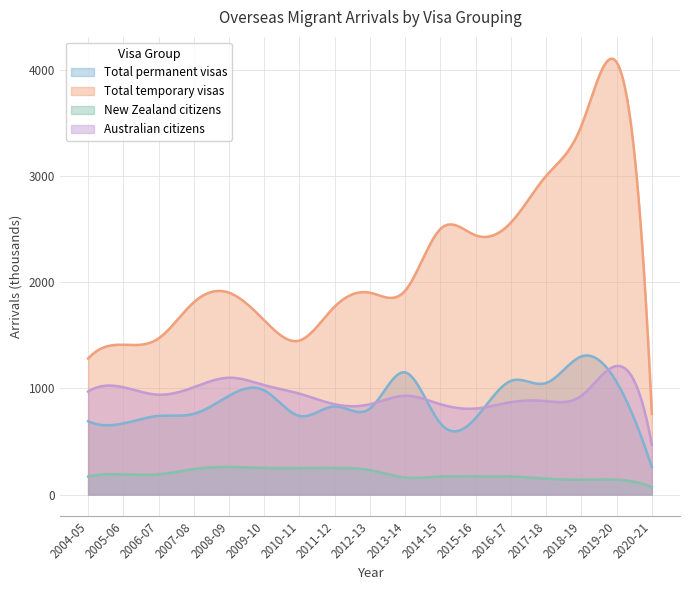

Reading left to right, what are all the values shown in this chart?

Total permanent visas: 2004-05=690	2005-06=670	2006-07=740	2007-08=760	2008-09=930	2009-10=980	2010-11=740	2011-12=830	2012-13=810	2013-14=1150	2014-15=670	2015-16=720	2016-17=1070	2017-18=1050	2018-19=1300	2019-20=1060	2020-21=260
Total temporary visas: 2004-05=1280	2005-06=1410	2006-07=1470	2007-08=1810	2008-09=1900	2009-10=1640	2010-11=1450	2011-12=1770	2012-13=1900	2013-14=1920	2014-15=2500	2015-16=2440	2016-17=2560	2017-18=3000	2018-19=3470	2019-20=4070	2020-21=760
New Zealand citizens: 2004-05=170	2005-06=190	2006-07=190	2007-08=240	2008-09=260	2009-10=250	2010-11=250	2011-12=250	2012-13=230	2013-14=160	2014-15=170	2015-16=170	2016-17=170	2017-18=150	2018-19=140	2019-20=140	2020-21=70
Australian citizens: 2004-05=970	2005-06=1010	2006-07=940	2007-08=1010	2008-09=1100	2009-10=1030	2010-11=950	2011-12=850	2012-13=850	2013-14=930	2014-15=850	2015-16=810	2016-17=870	2017-18=880	2018-19=930	2019-20=1210	2020-21=470